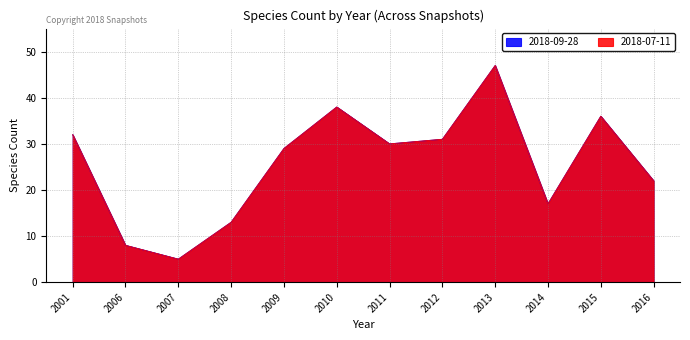

What is the smallest value displayed?

5